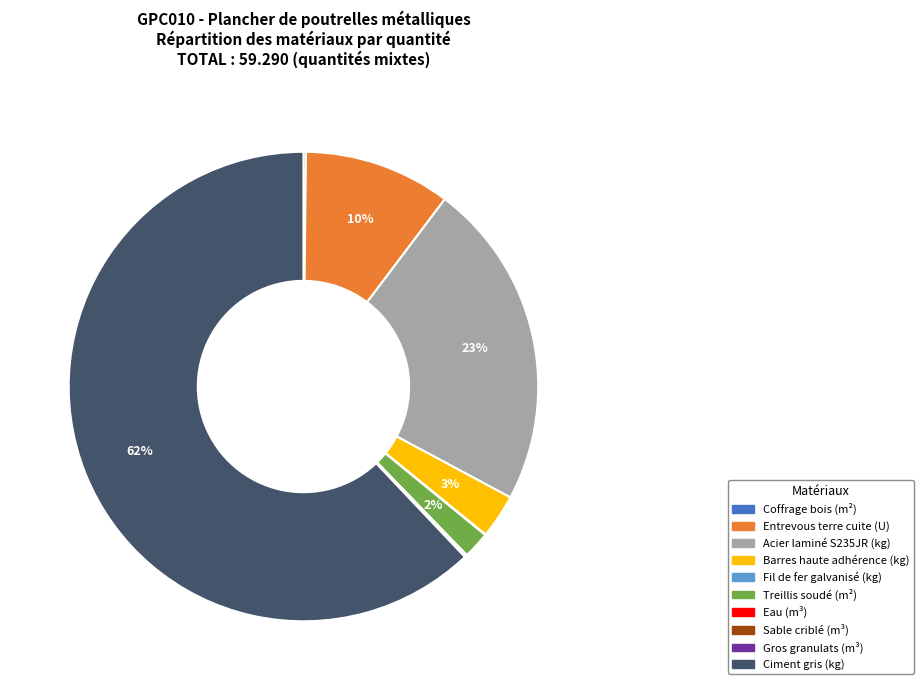

What percentage is the Barres haute adhérence (kg) slice, to the nearest percent?

3%